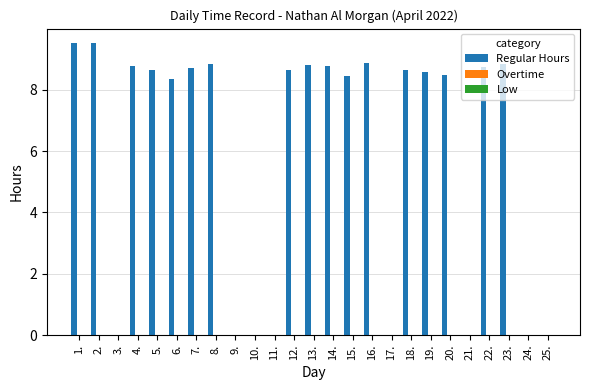

What is the greatest value displayed?

9.5